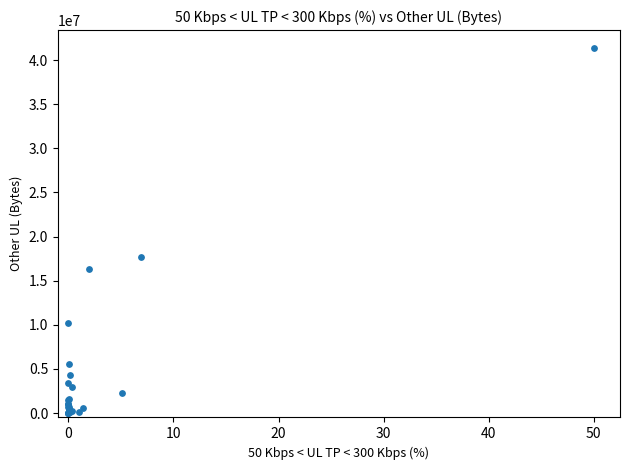

What Y value in the scatter plot is closest to 20662142?

17710827.1